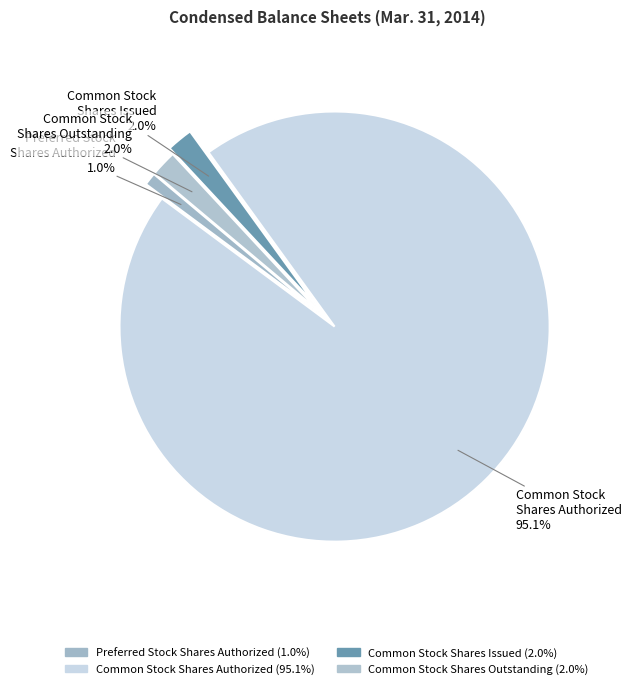

Does any single category account for the majority?

Yes